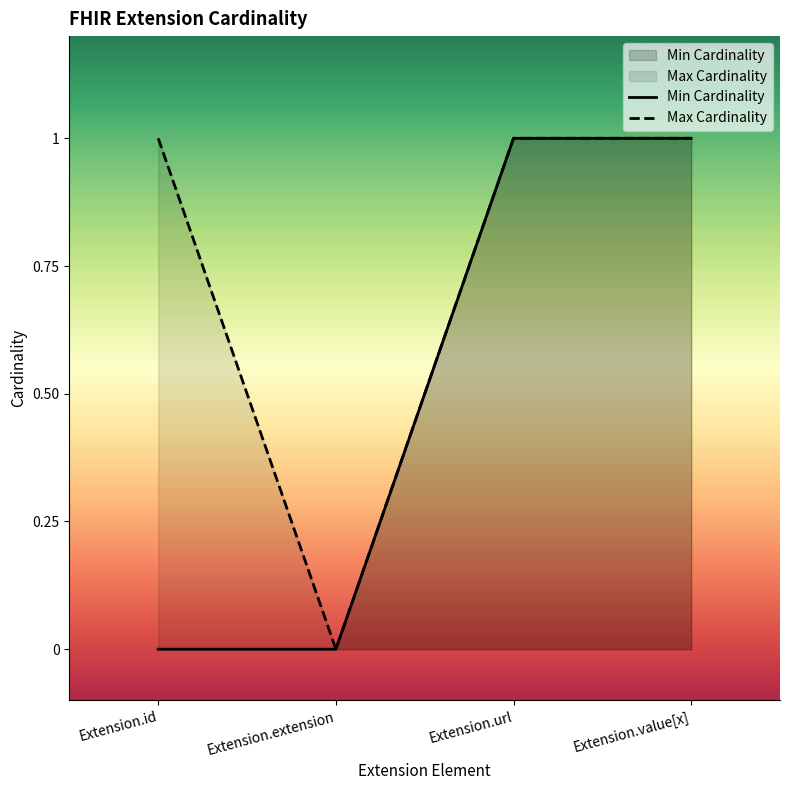

List the series in order of their peak value, lowest first.

Min Cardinality, Max Cardinality